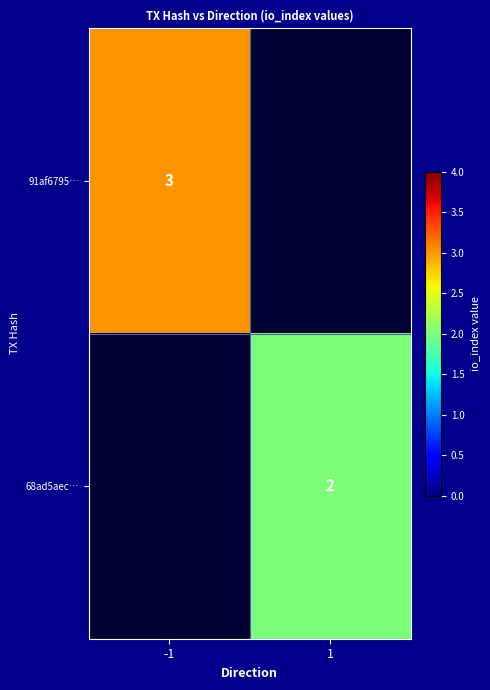

True or false: 68ad5aec… has a value of 3 at 1.

False